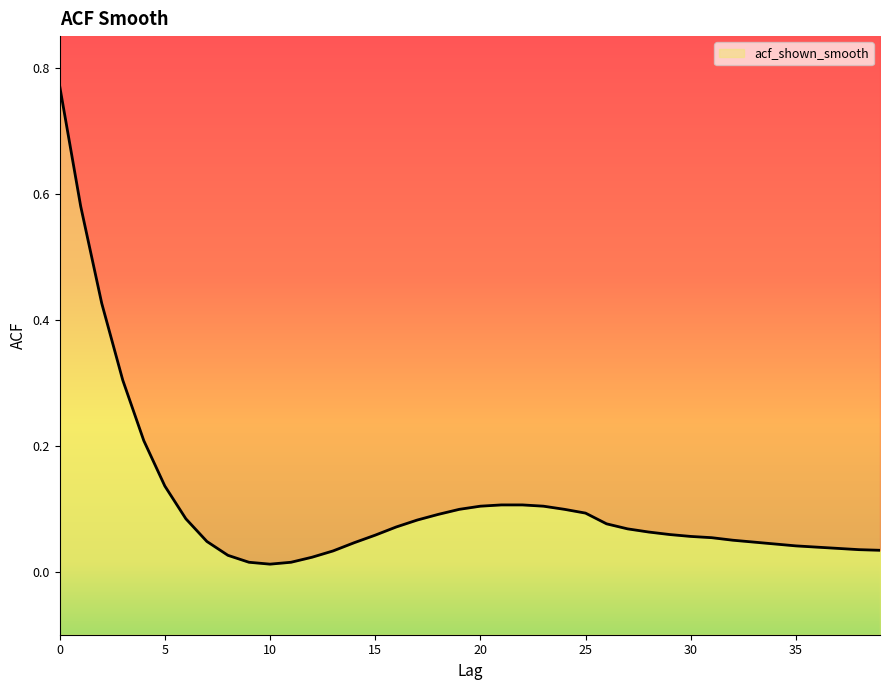

Reading right to left, extract all data points from this chart.

39=0.0	38=0.0	37=0.0	36=0.0	35=0.0	34=0.0	33=0.0	32=0.1	31=0.1	30=0.1	29=0.1	28=0.1	27=0.1	26=0.1	25=0.1	24=0.1	23=0.1	22=0.1	21=0.1	20=0.1	19=0.1	18=0.1	17=0.1	16=0.1	15=0.1	14=0.0	13=0.0	12=0.0	11=0.0	10=0.0	9=0.0	8=0.0	7=0.0	6=0.1	5=0.1	4=0.2	3=0.3	2=0.4	1=0.6	0=0.8